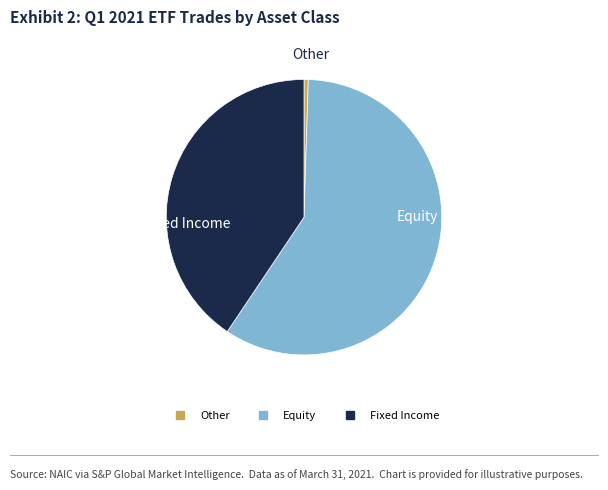

Is there any slice that represents more than half of the pie?

Yes